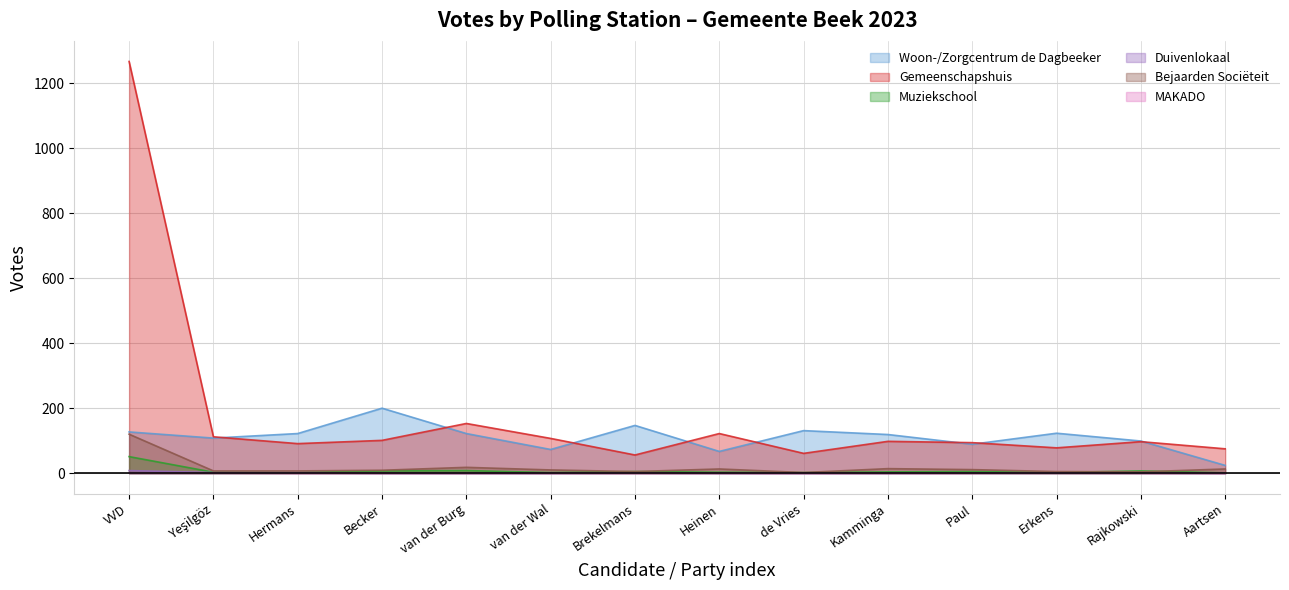

At which category is the sum across all series the highest?

VVD